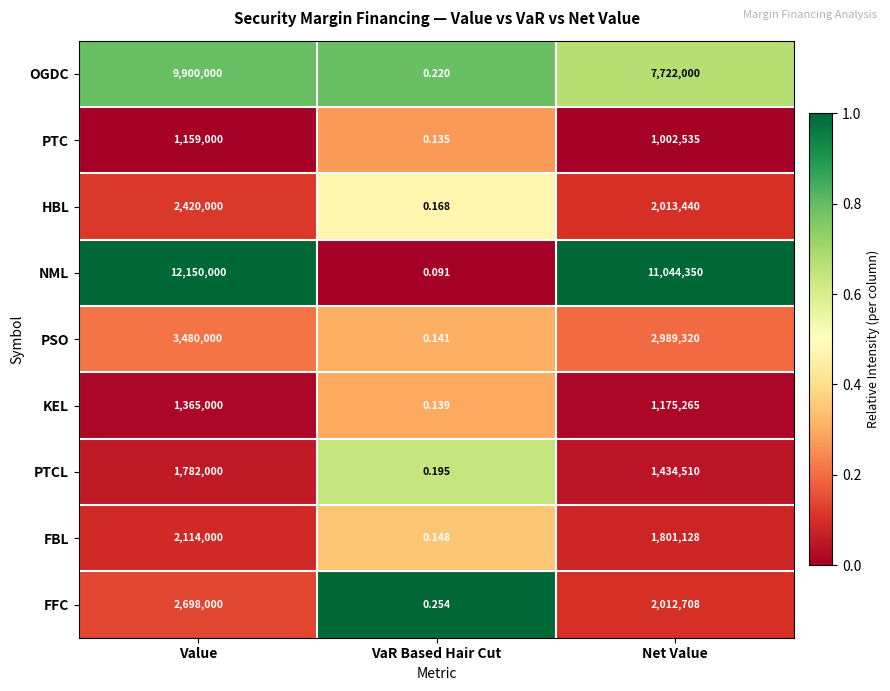

List the series in order of their peak value, lowest first.

PTC, KEL, PTCL, FBL, HBL, FFC, PSO, OGDC, NML